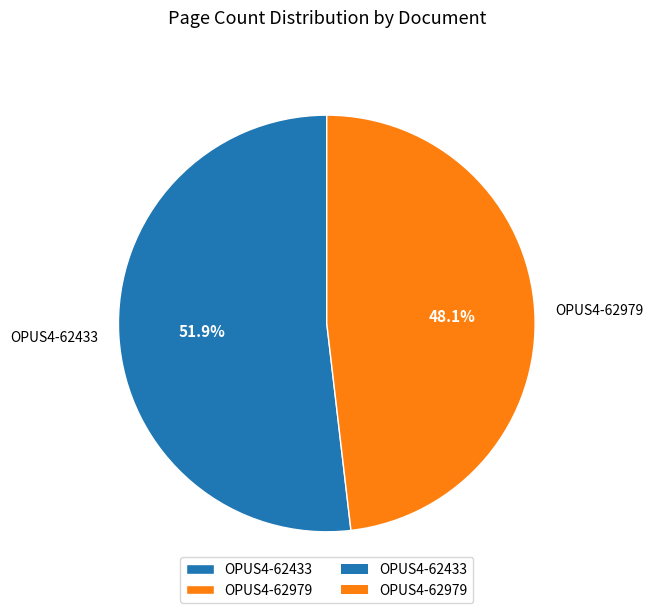

How many slices are in this pie chart?

2